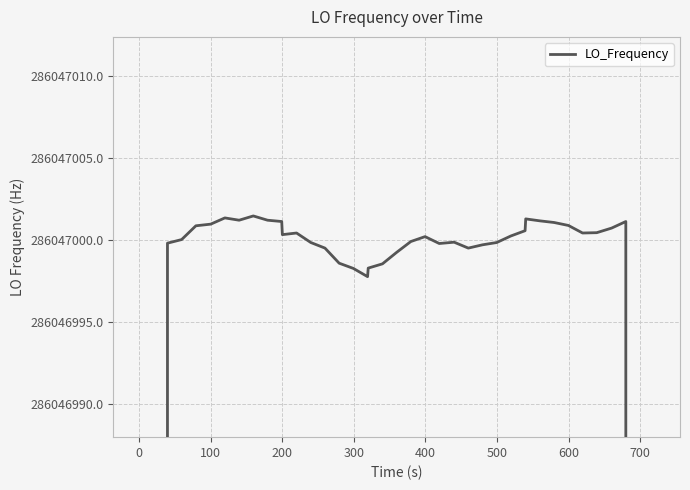

Does the chart display data point markers on the line(s)?

No